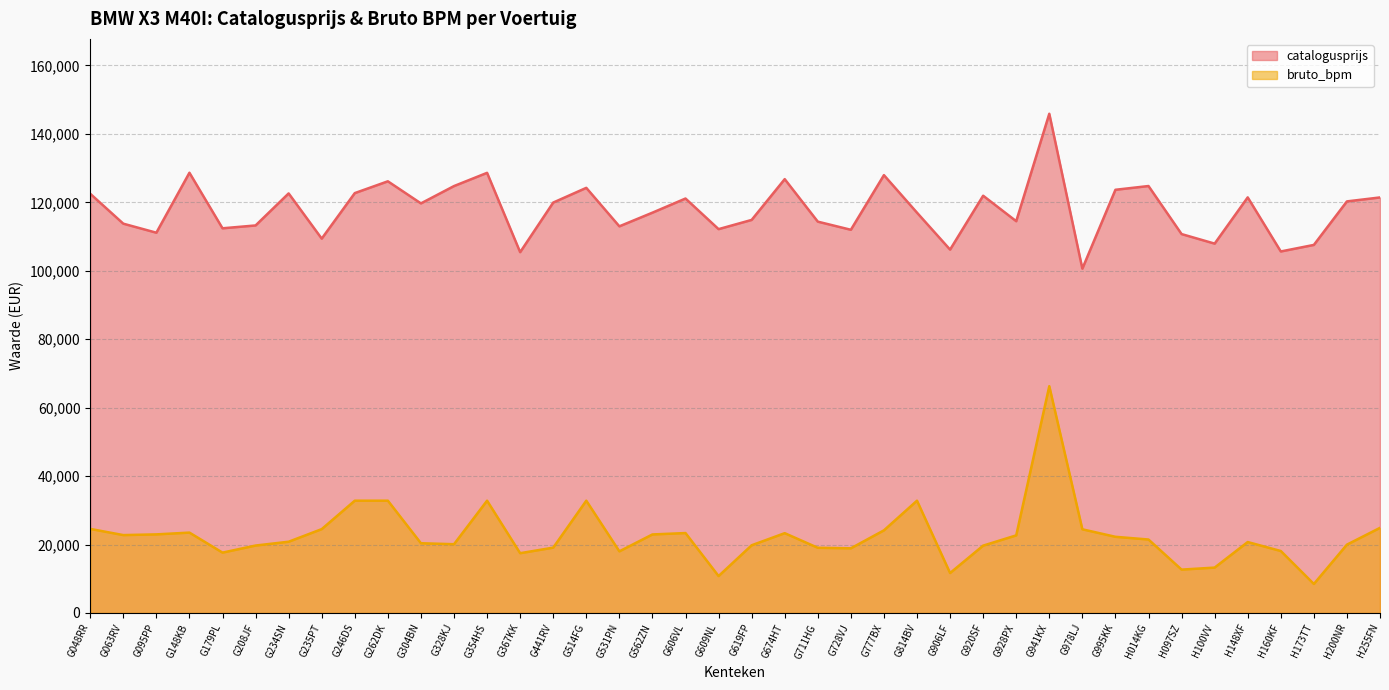

Count the number of categories in the chart.

40